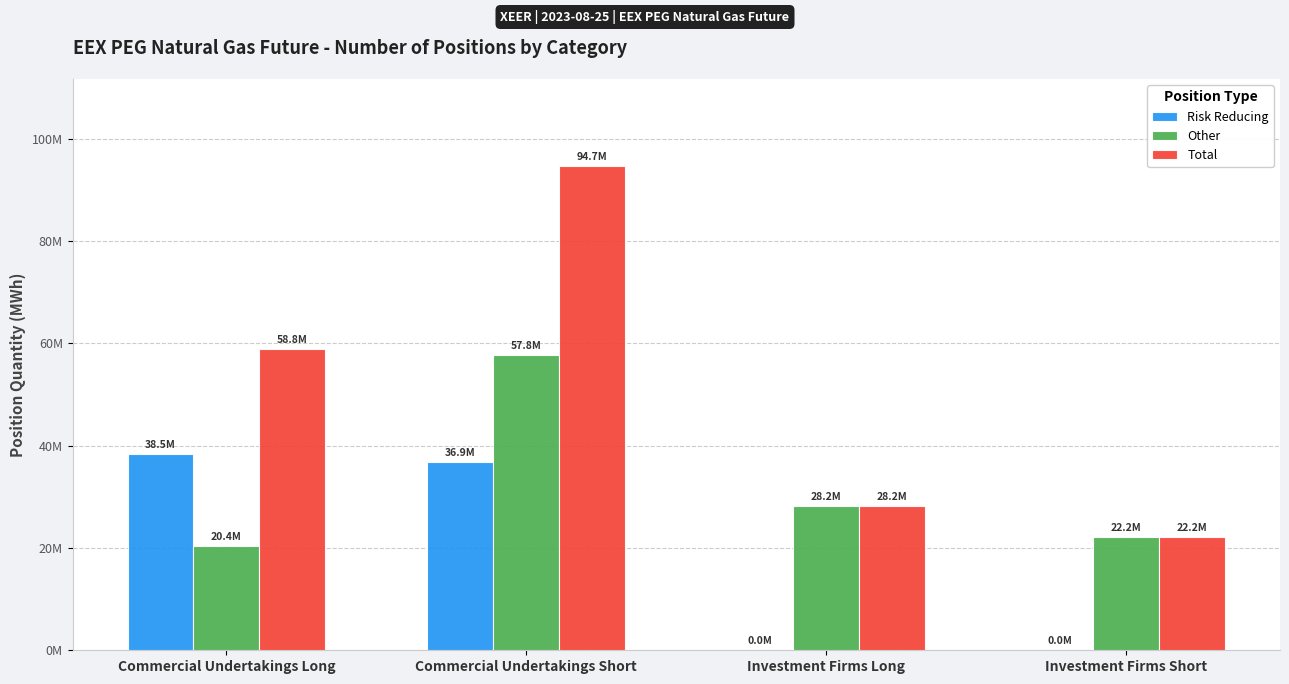

Reading left to right, list all the values displayed in this chart.

Risk Reducing: Commercial Undertakings Long=38455809	Commercial Undertakings Short=36864932	Investment Firms Long=0	Investment Firms Short=0
Other: Commercial Undertakings Long=20370772	Commercial Undertakings Short=57807807	Investment Firms Long=28227307	Investment Firms Short=22153553
Total: Commercial Undertakings Long=58826581	Commercial Undertakings Short=94672739	Investment Firms Long=28227307	Investment Firms Short=22153553